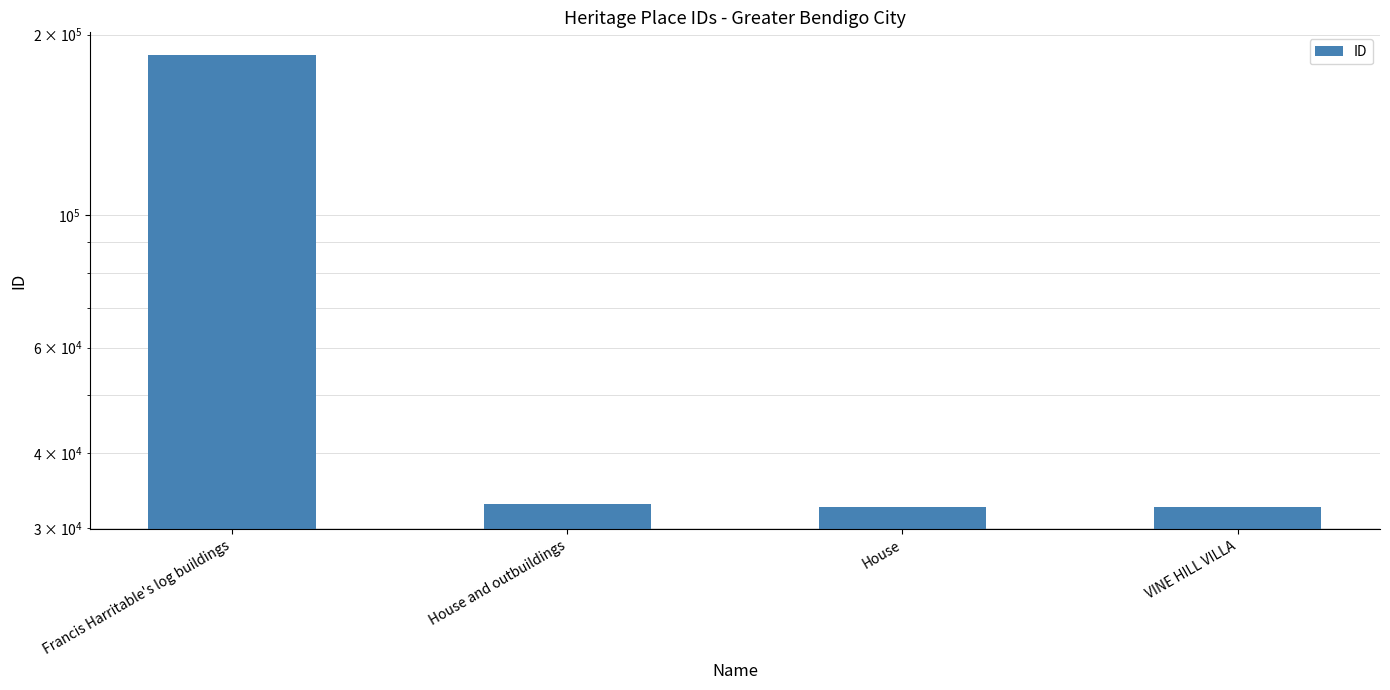

What is the sum of the values at Francis Harritable's log buildings and House and outbuildings?

217856